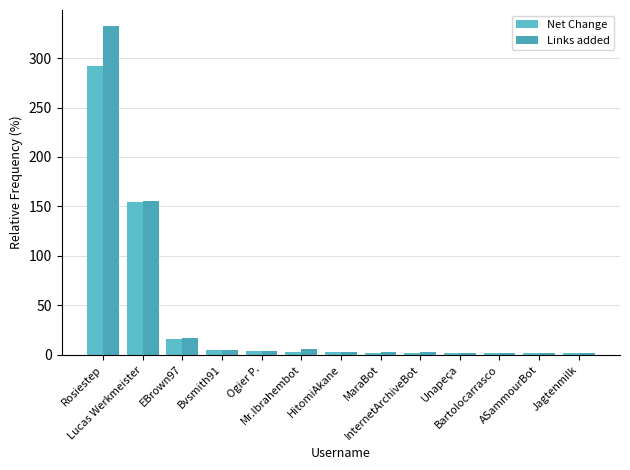

At how many categories does at least one series exceed 165?

1